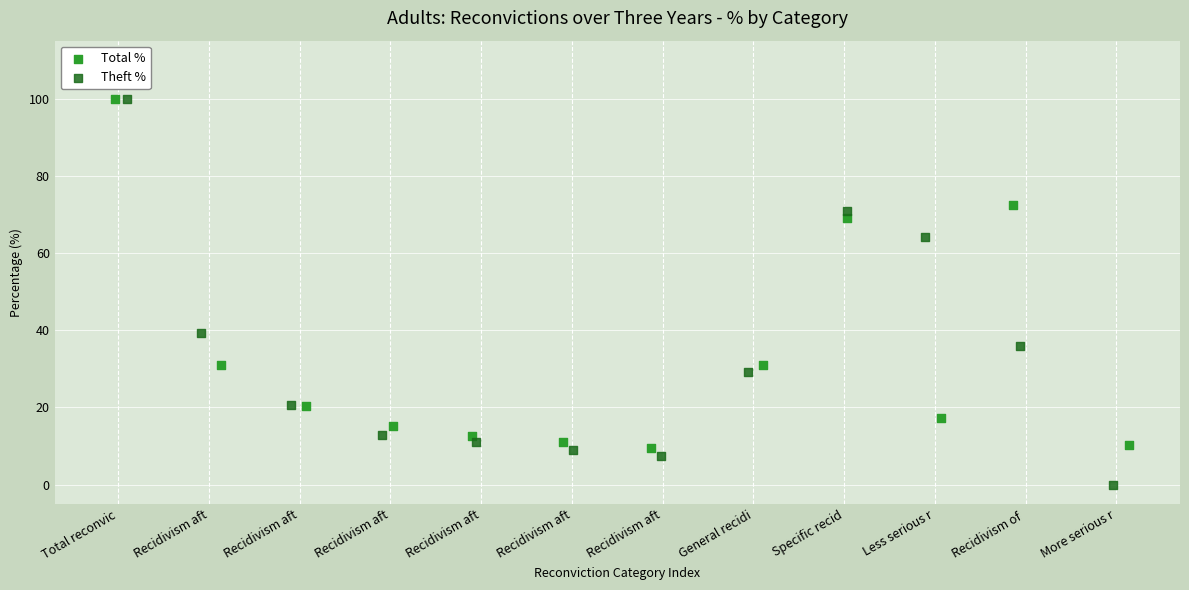

Which series reaches the minimum Y coordinate?

Theft %